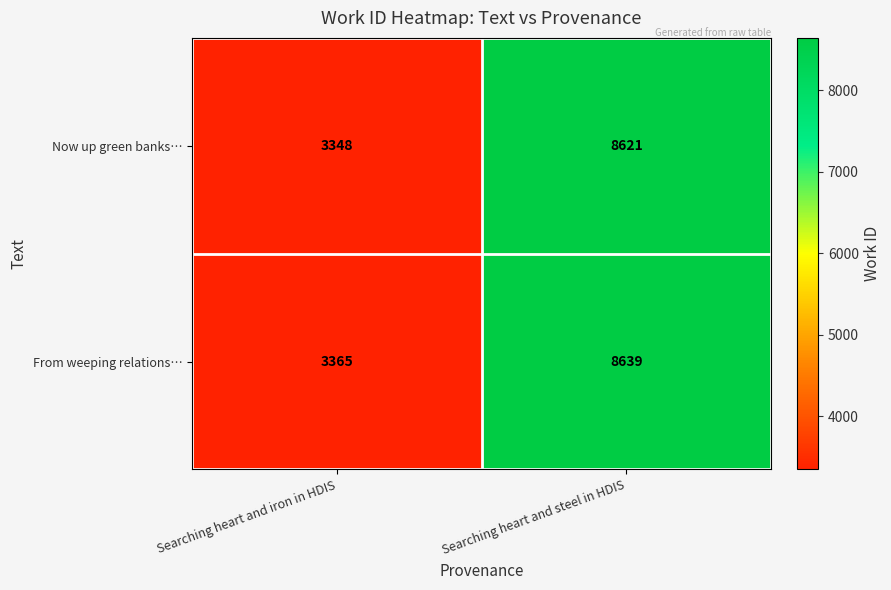

Rank the series by their maximum value, from highest to lowest.

From weeping relations…, Now up green banks…